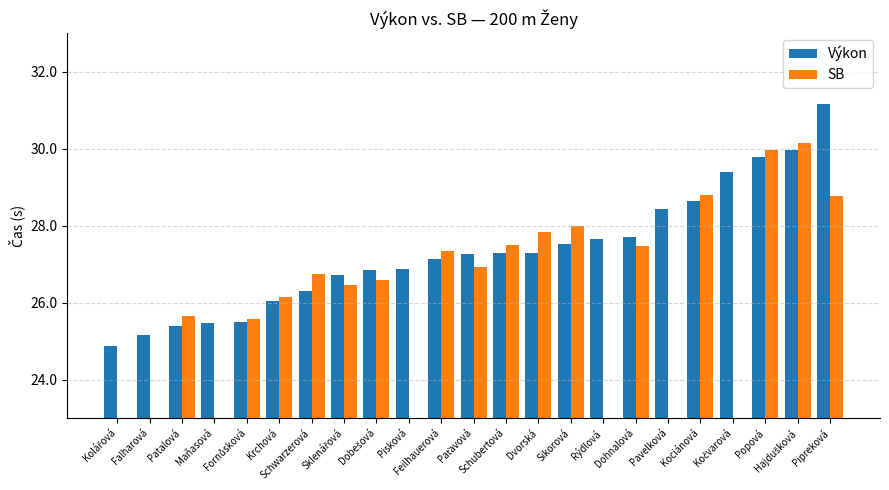

What is the value of the Výkon bar at the 17th from the left?

27.7